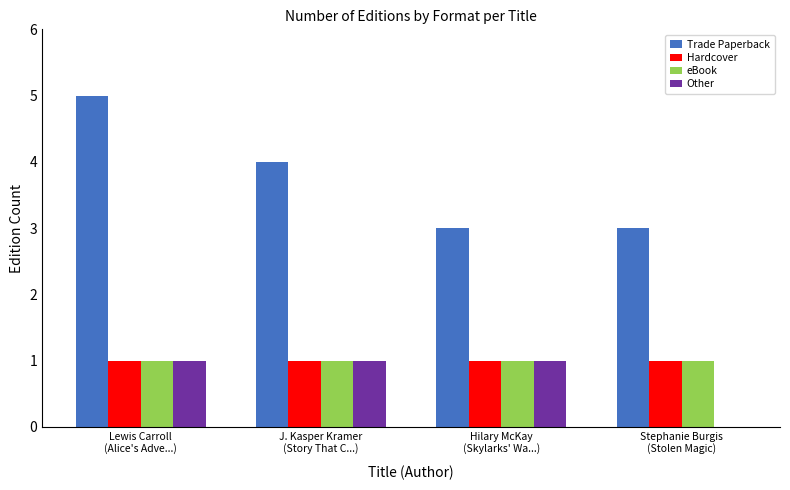

Which series has the largest range (max minus min)?

Trade Paperback